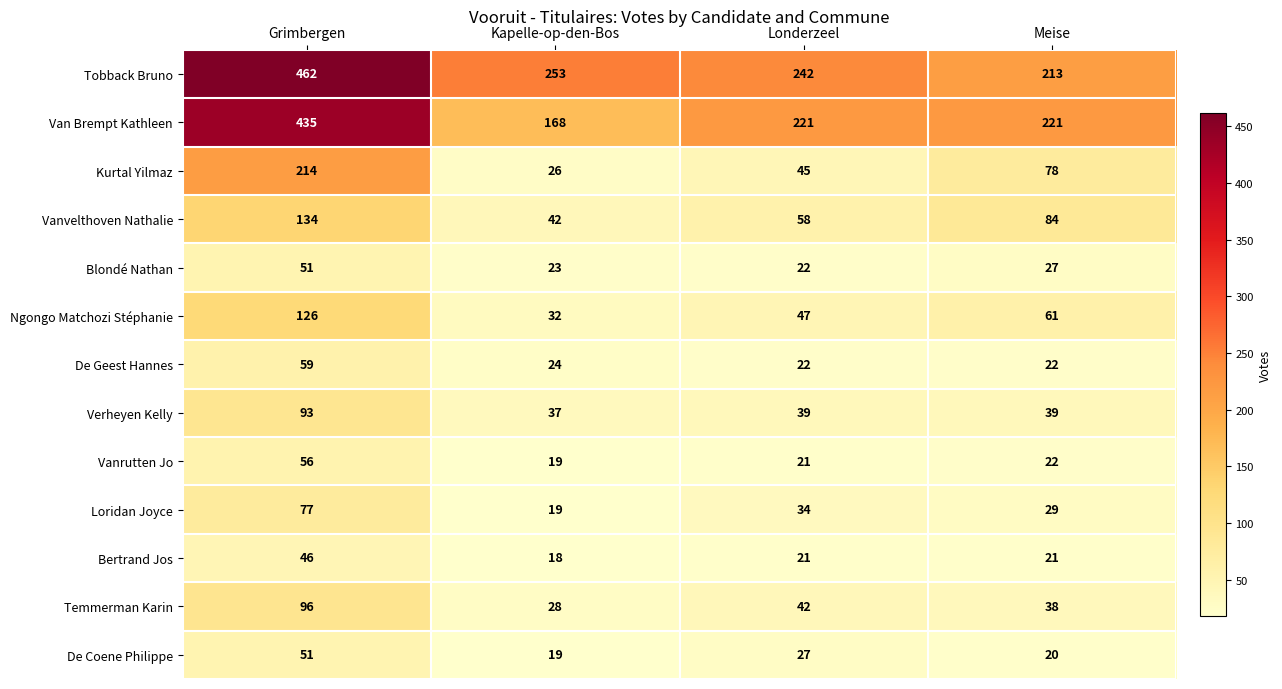

What is the difference between the maximum and minimum values in the Van Brempt Kathleen series?

267